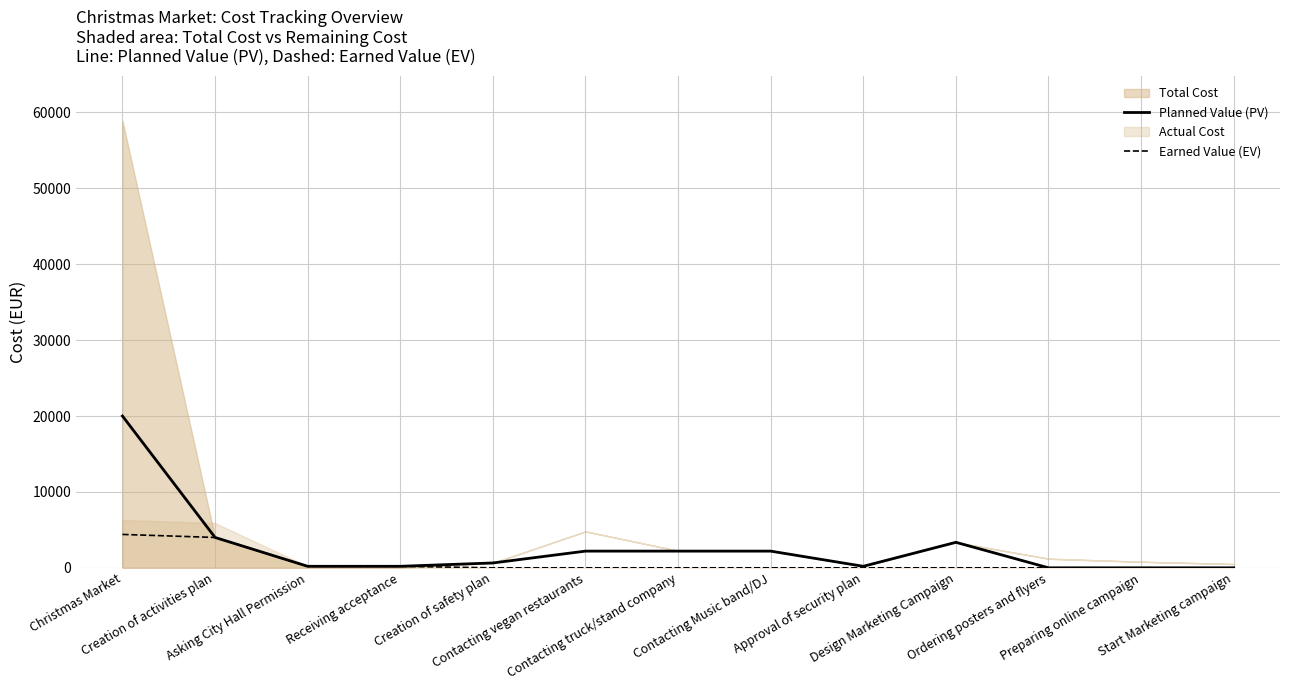

How many values in the Planned Value (PV) series exceed 640?

6